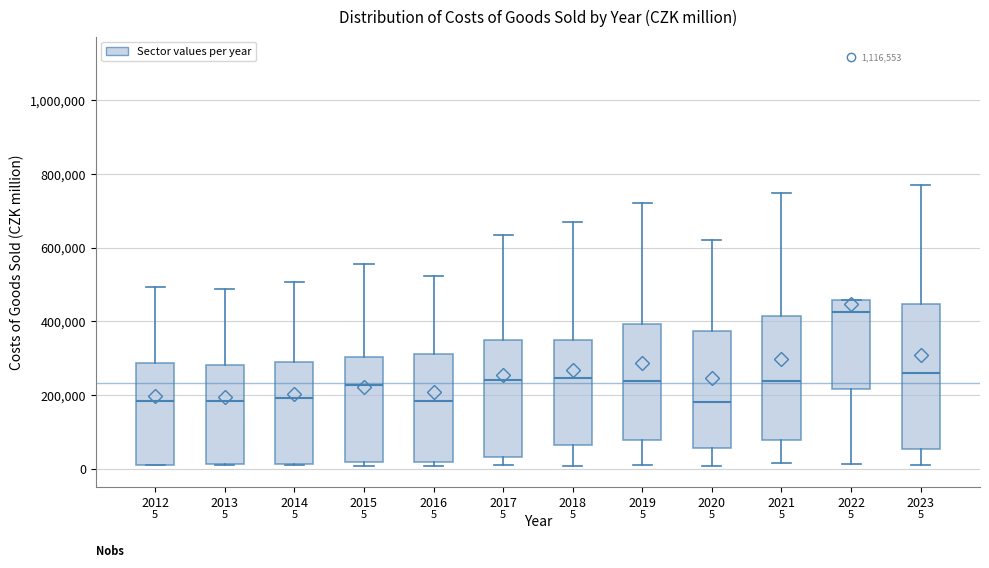

Which box is the tallest, from its lower edge to its upper edge?

2023